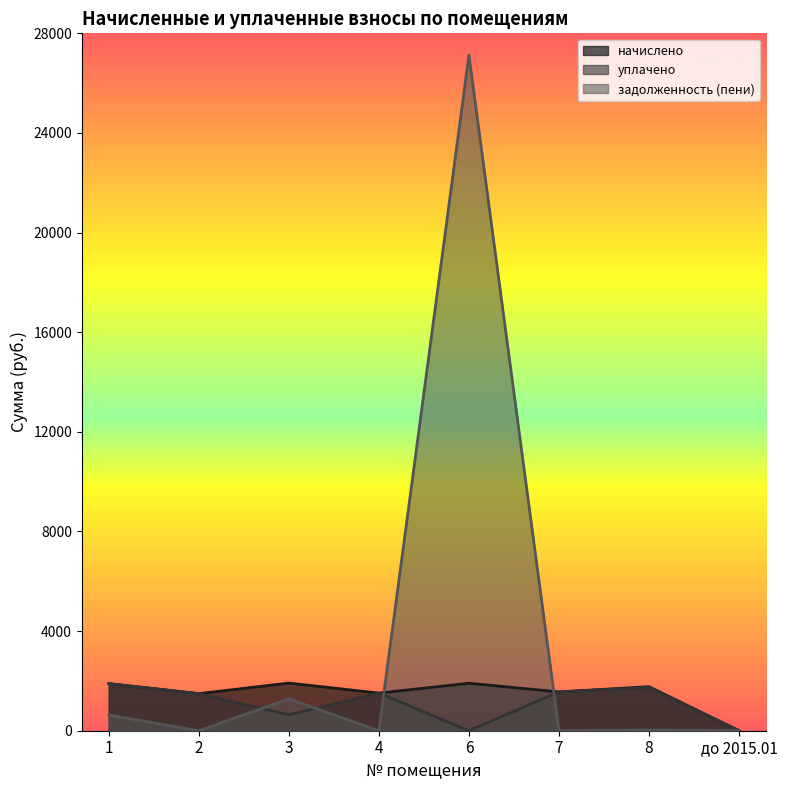

List the series in order of their peak value, highest first.

задолженность (пени), начислено, уплачено